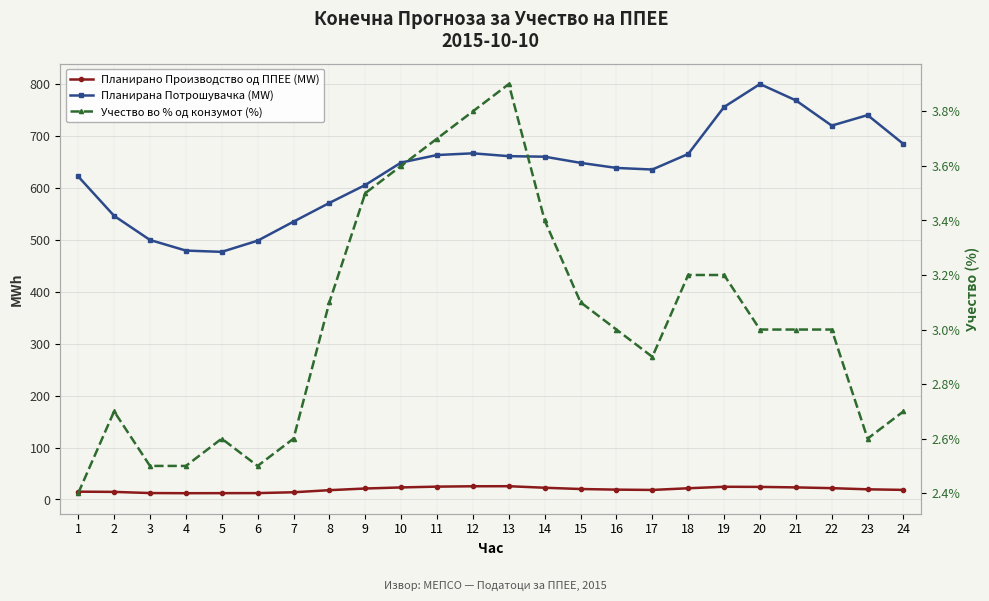

How many interior local peaks does the Учество во % од конзумот (%) series have?

3